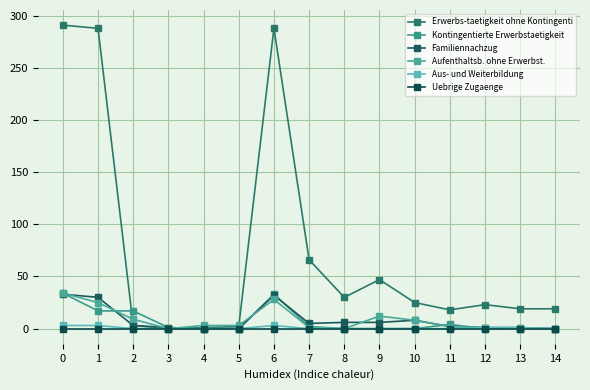

The value of Erwerbs-taetigkeit ohne Kontingenti at 9 is 12. True or false?

False